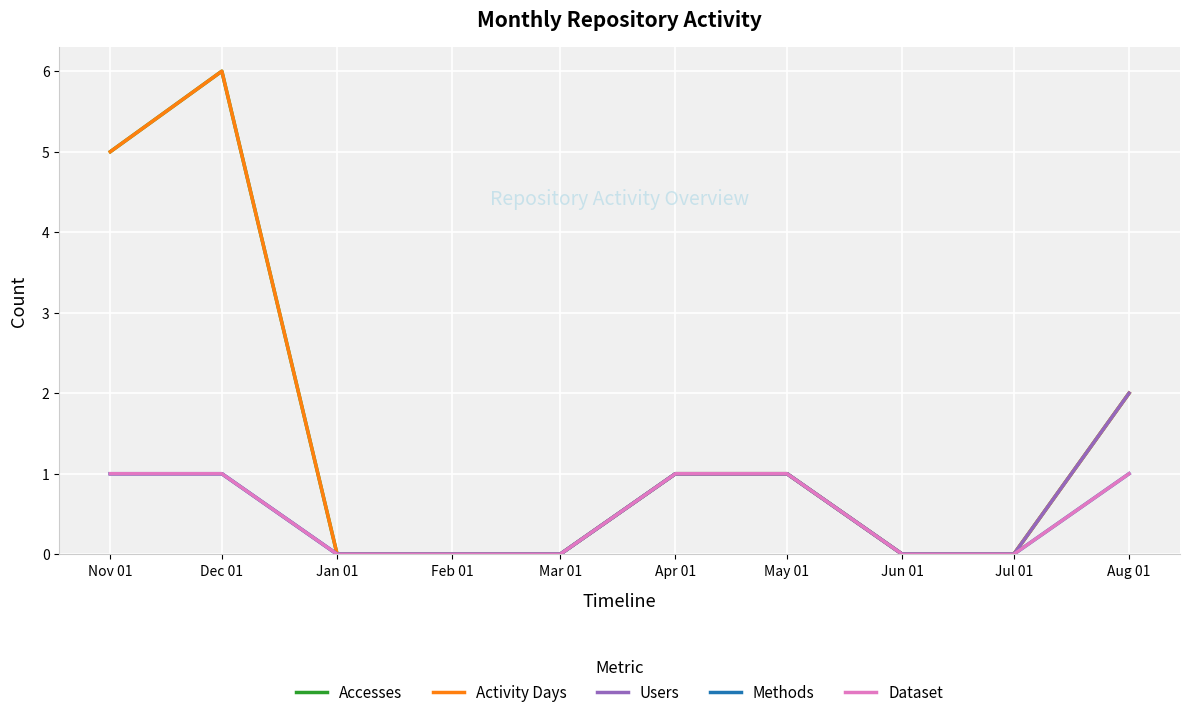

Rank the categories by Accesses value from lowest to highest.

Jan 01, Feb 01, Mar 01, Jun 01, Jul 01, Apr 01, May 01, Aug 01, Nov 01, Dec 01